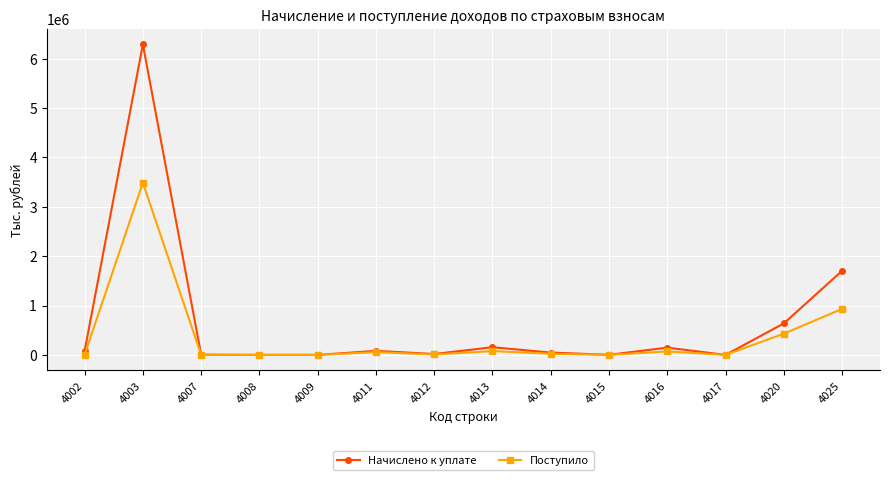

Is the value of Начислено к уплате at 4013 greater than the value of Поступило at 4011?

Yes